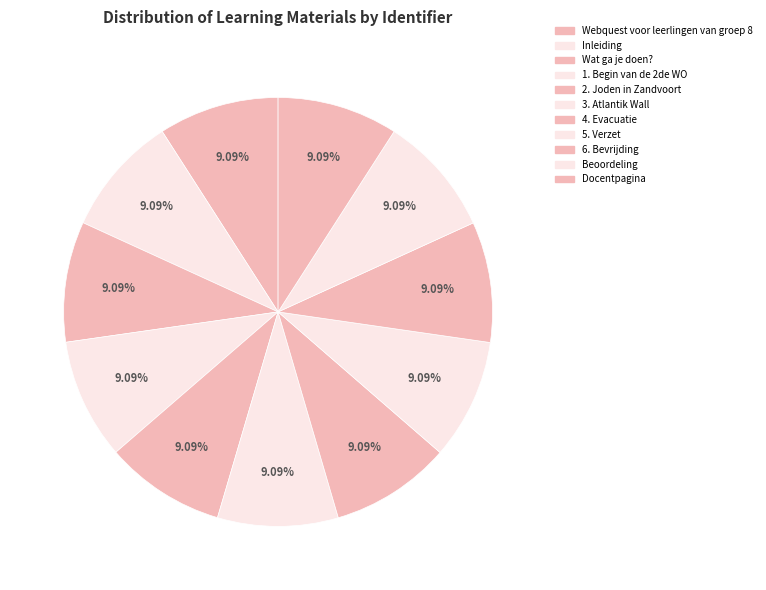

Count the number of slices in the pie.

11